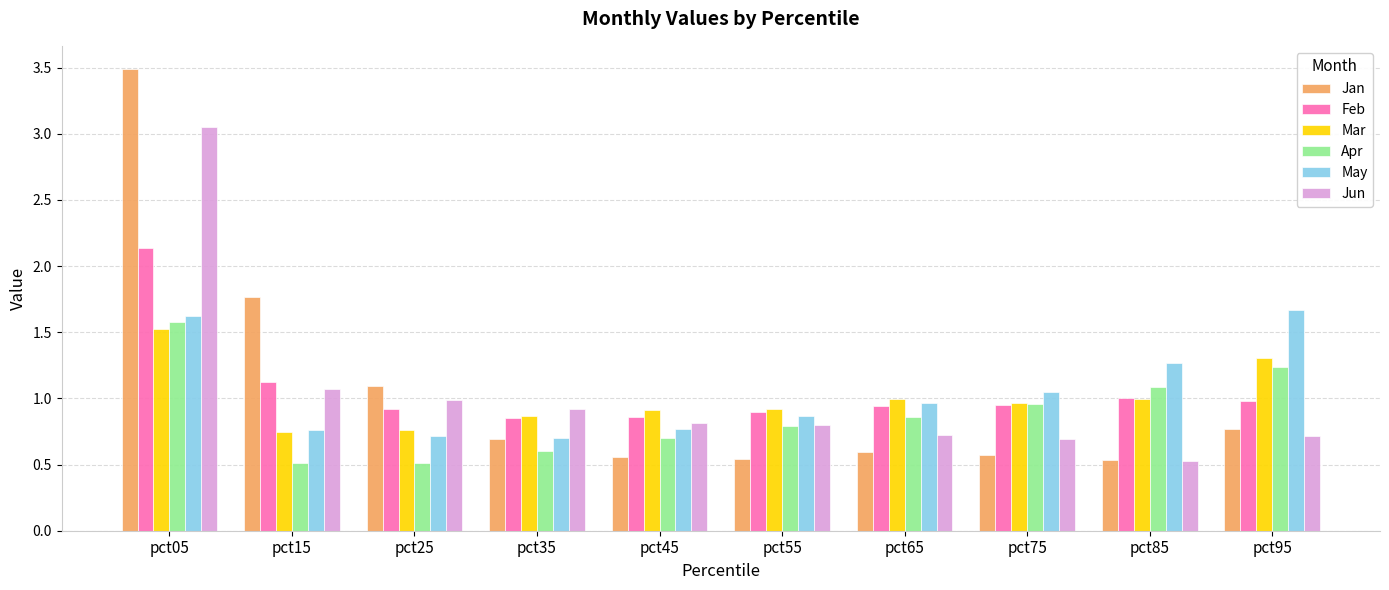

What value does the Apr series have at pct85?

1.1